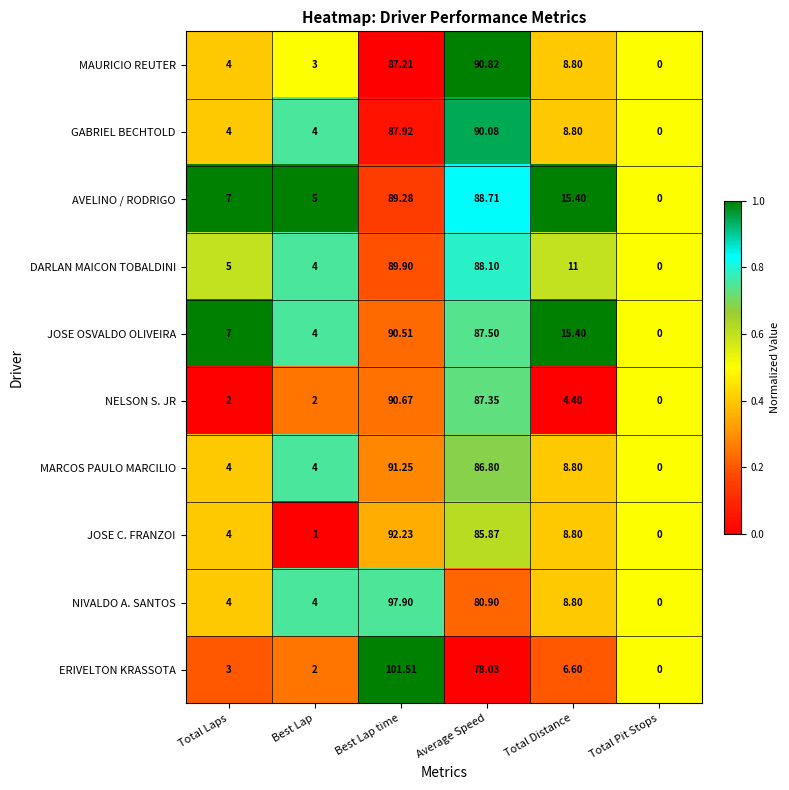

At which category is the sum across all series the highest?

Best Lap time